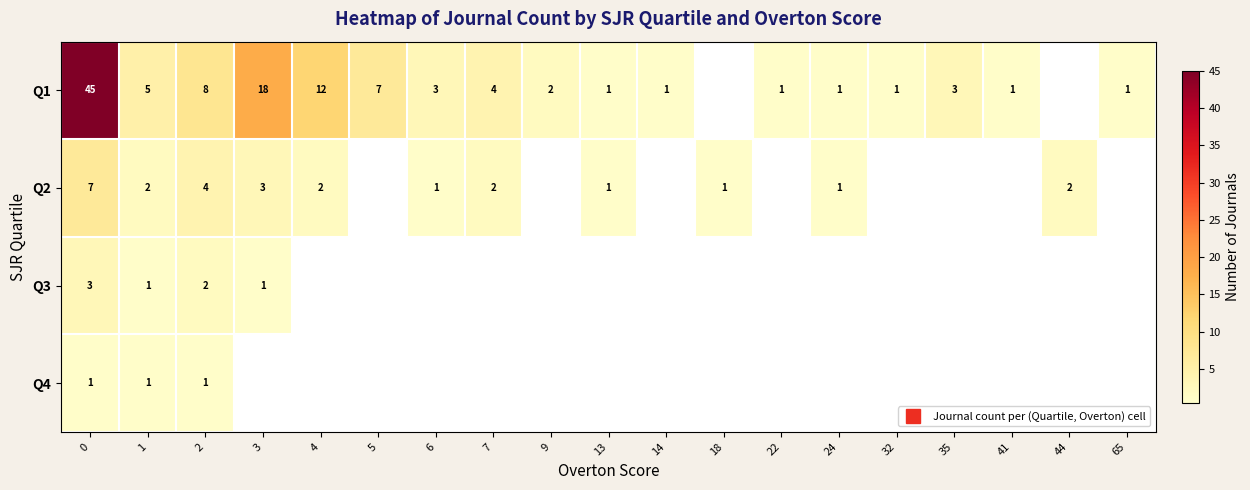

Count the number of data series in this chart.

4